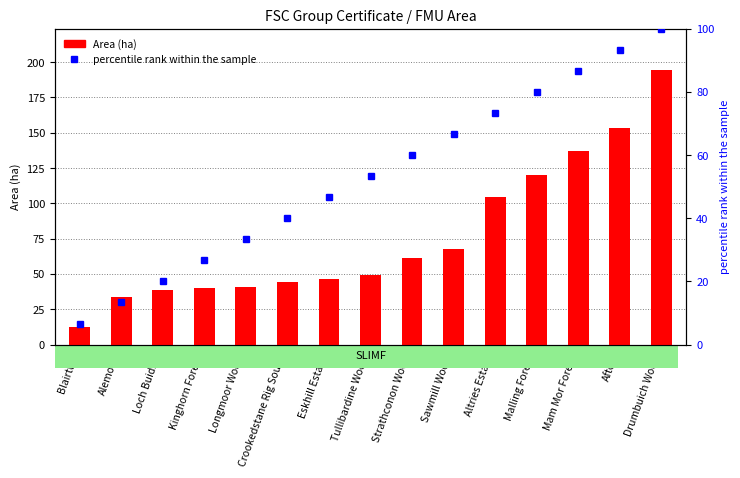

What is the difference between the second highest and minimum values in the percentile rank within the sample series?

86.7